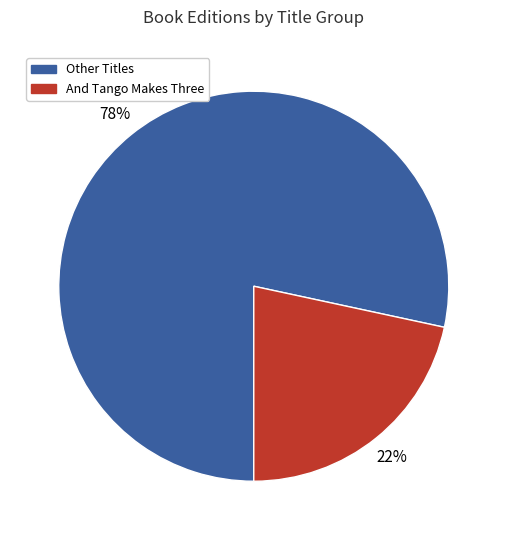

Rank the categories by value from lowest to highest.

And Tango Makes Three, Other Titles